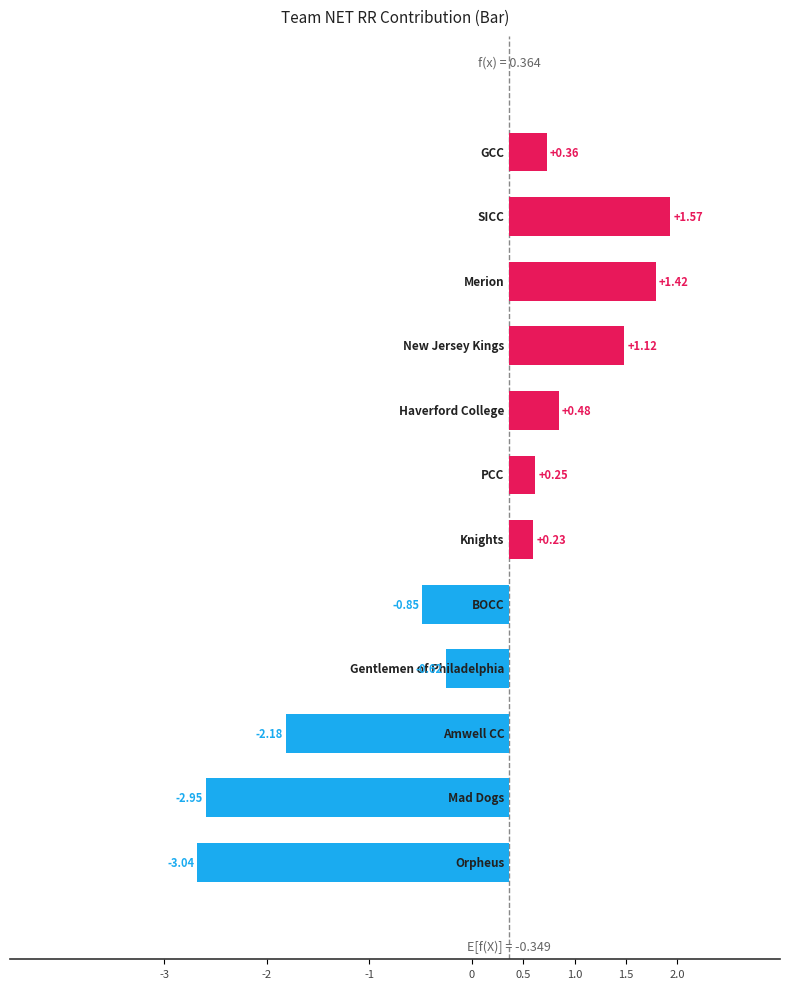

What is the difference between the maximum and minimum values?

4.6